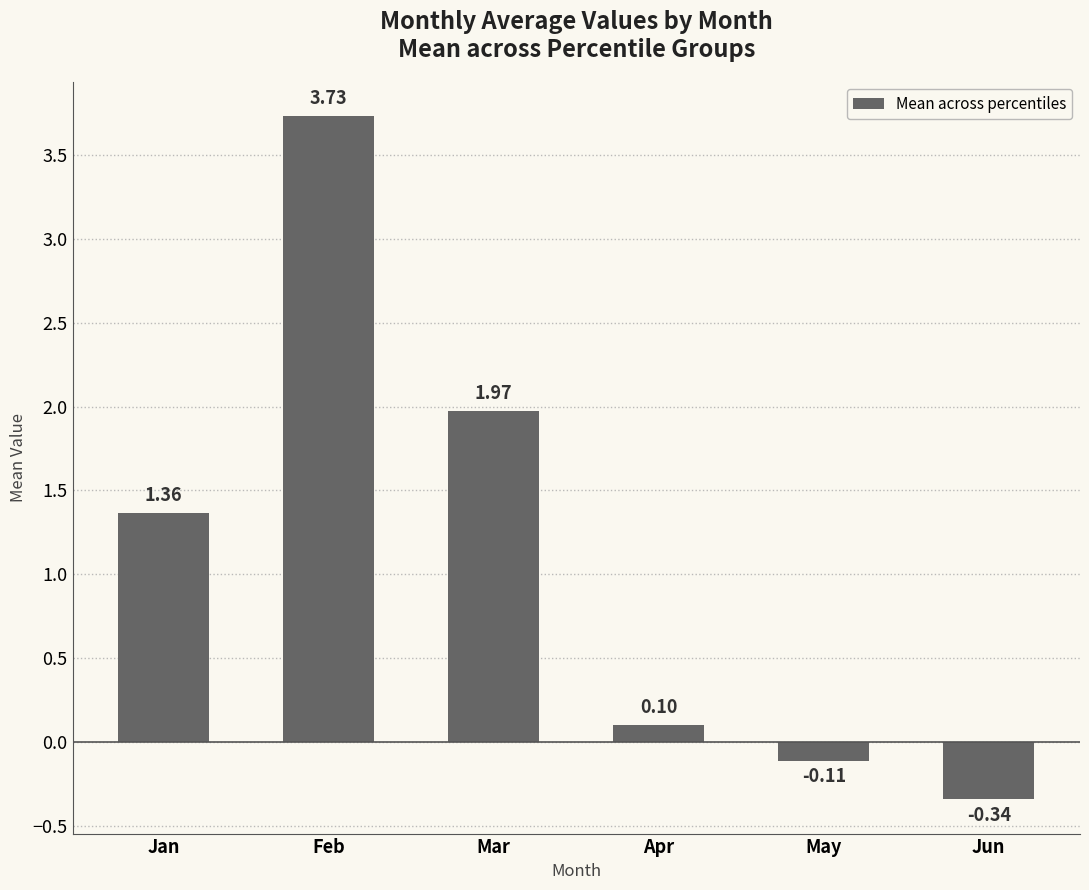

Rank the categories by value from highest to lowest.

Feb, Mar, Jan, Apr, May, Jun